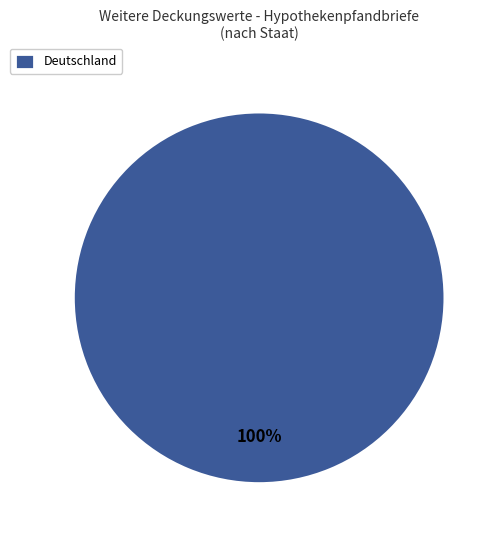

Rank the categories by value from highest to lowest.

Deutschland